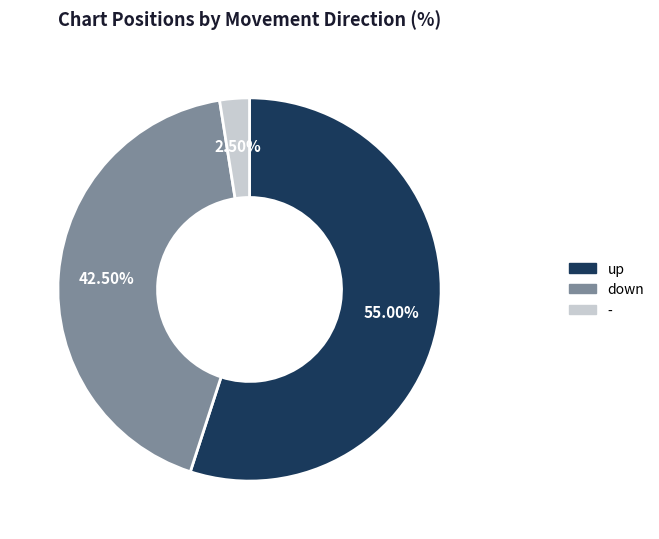

How many segments does this pie chart have?

3